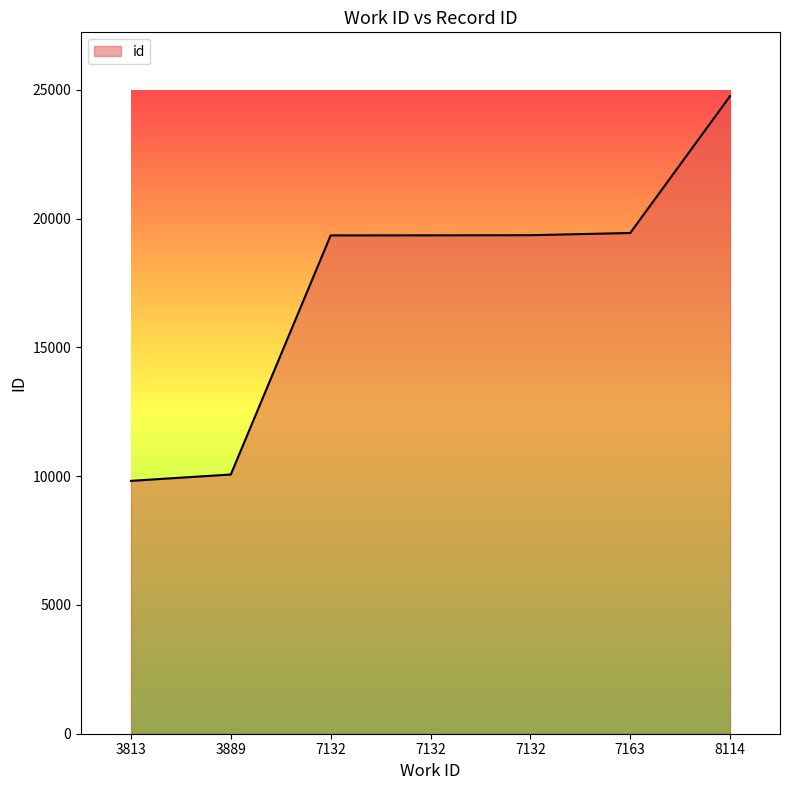

Does the chart have visible grid lines?

No